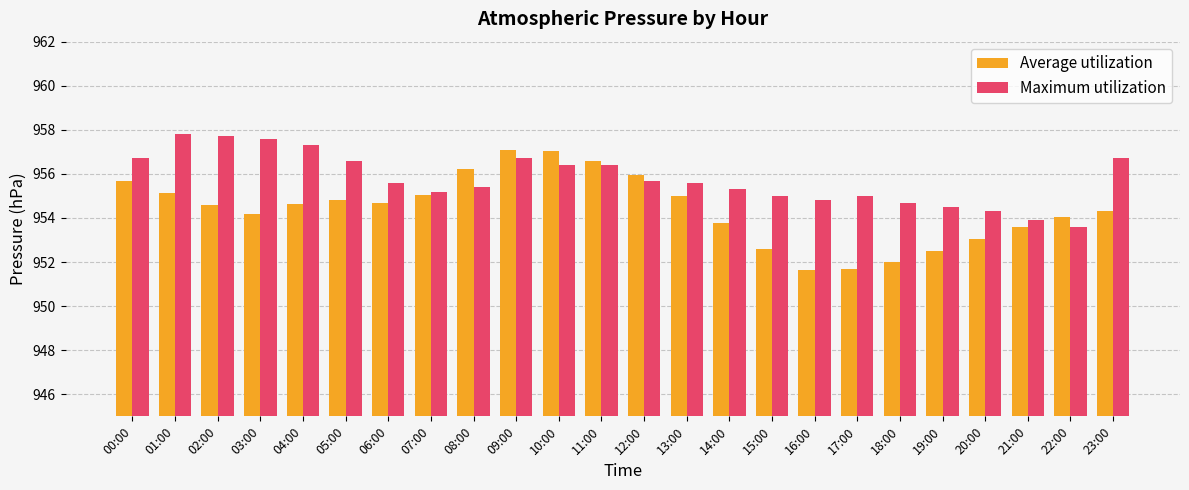

What is the total value across all series at 02:00?

1912.3